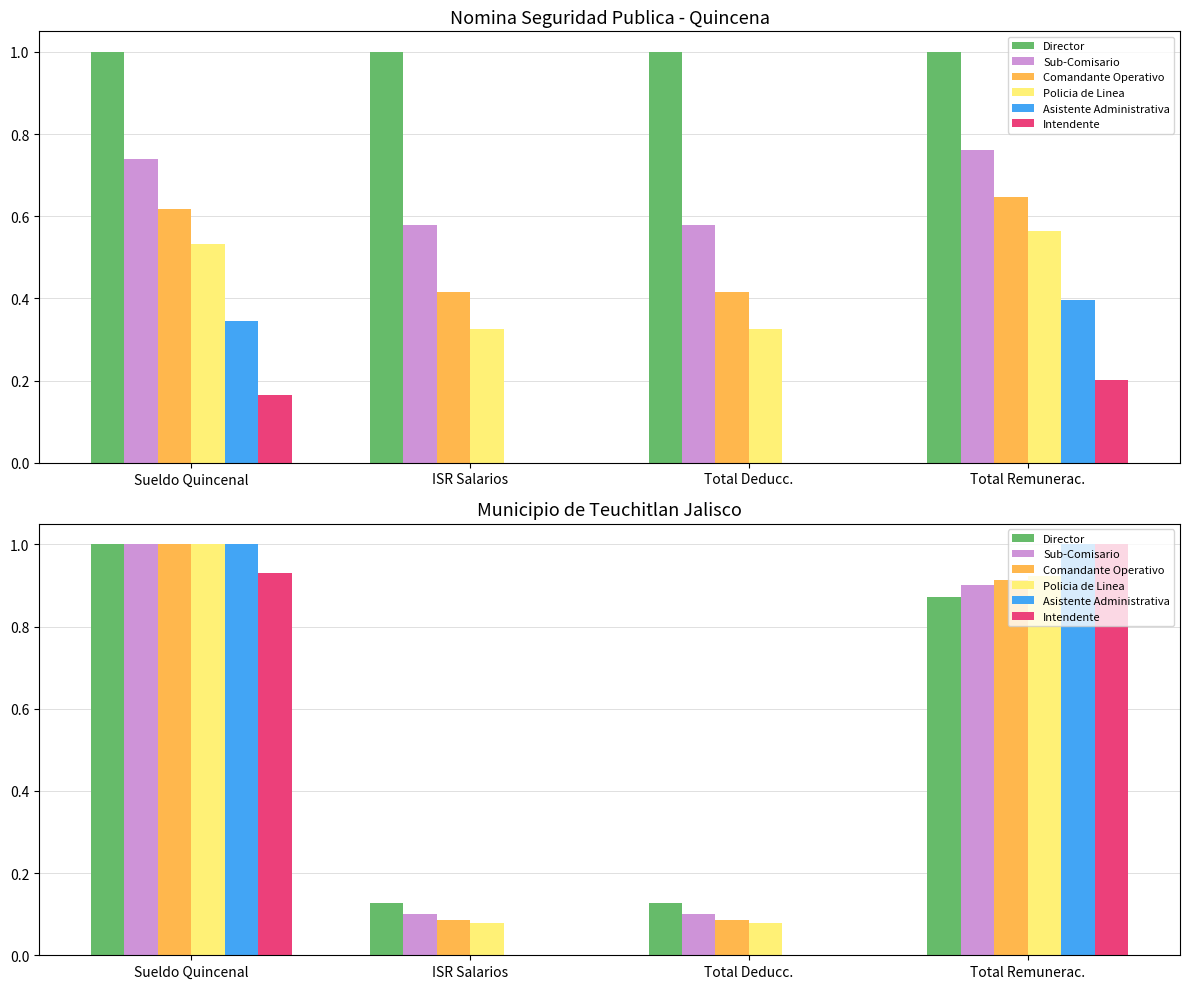

What is the spread (max minus min) of values at Total Remunerac.?

0.1